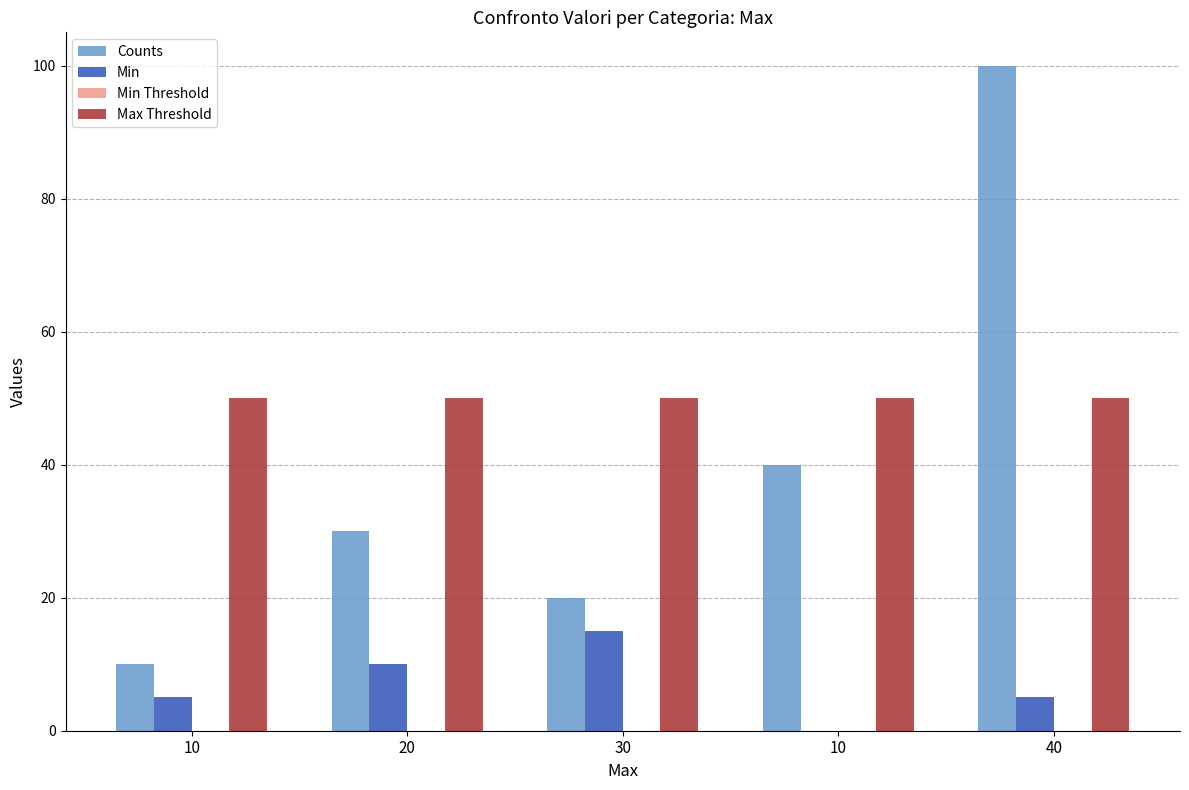

How many groups of bars are there?

5